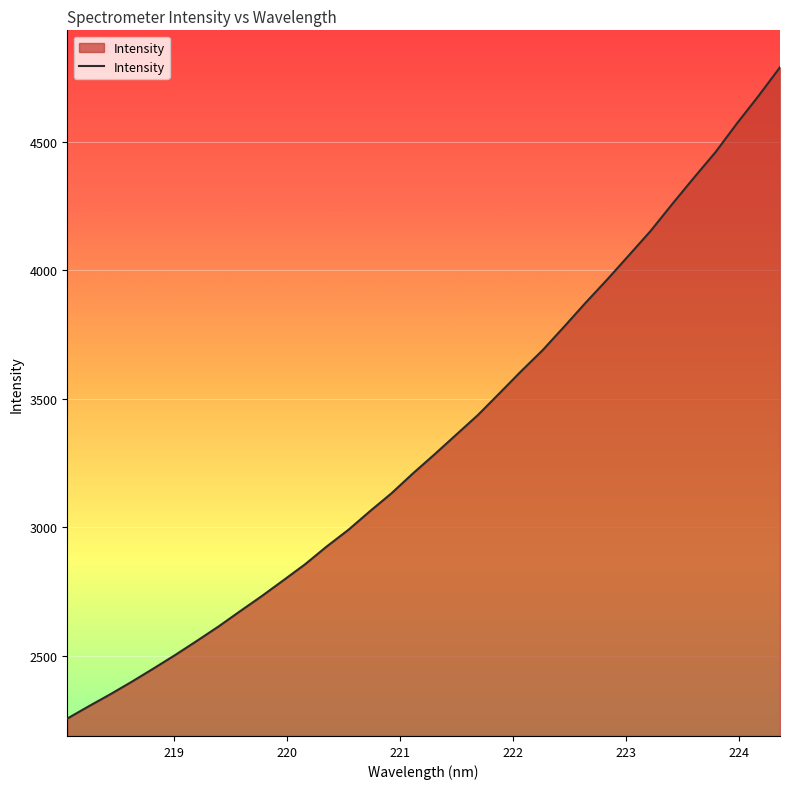

What is the difference between the maximum and minimum values?

2533.4